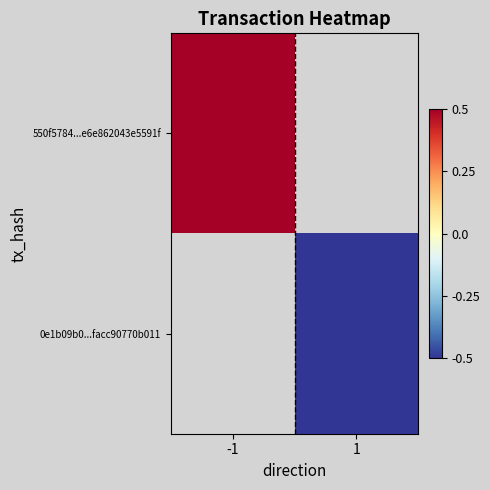

How many values in 0e1b09b0...facc90770b011 are below zero?

1